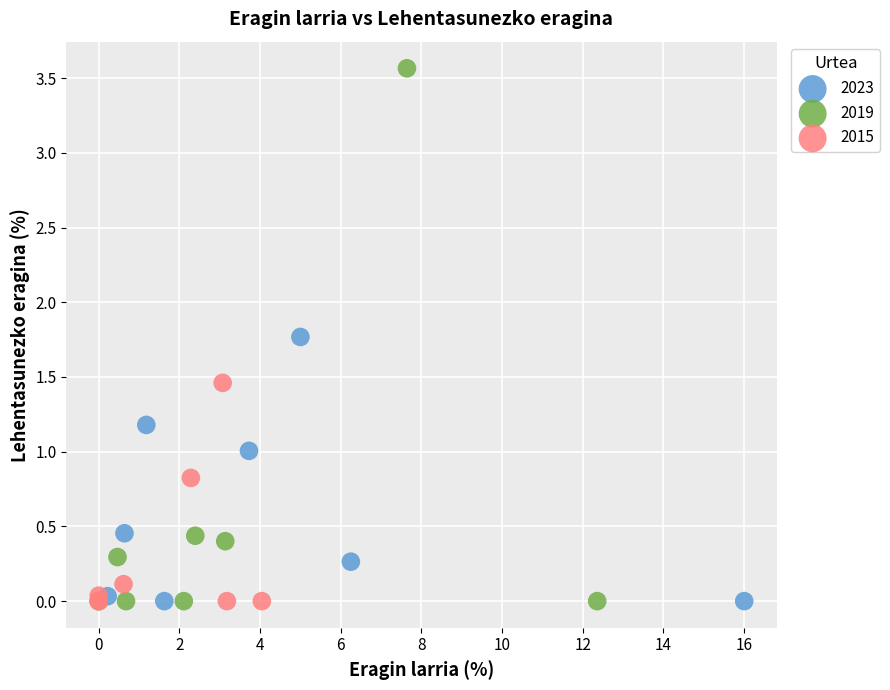

Which series contains the highest Y value?

2019